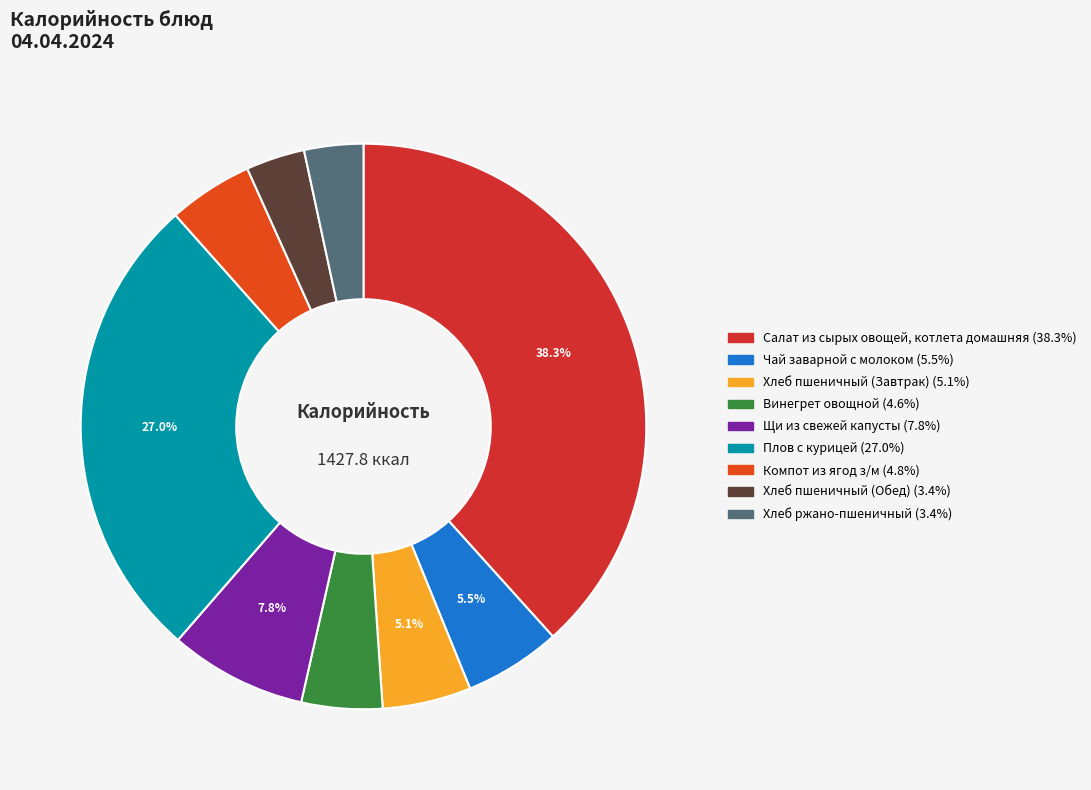

What percentage is the Хлеб пшеничный (Обед) slice, to the nearest percent?

3%